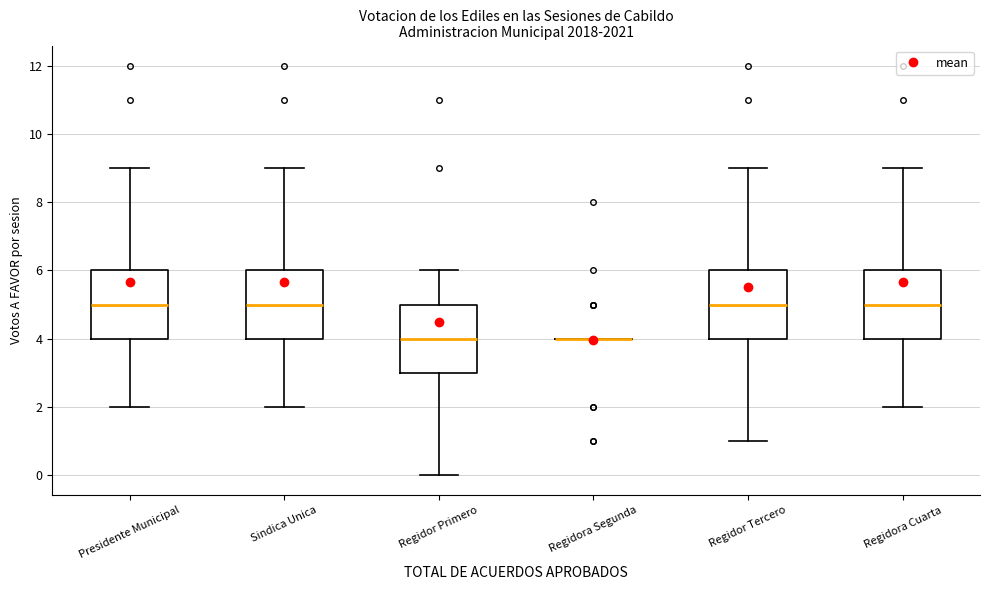

Where does the median line of the box for Regidora Cuarta sit on the y-axis? The values are not printed on the chart, so give them approximately, as read against the axis.

5